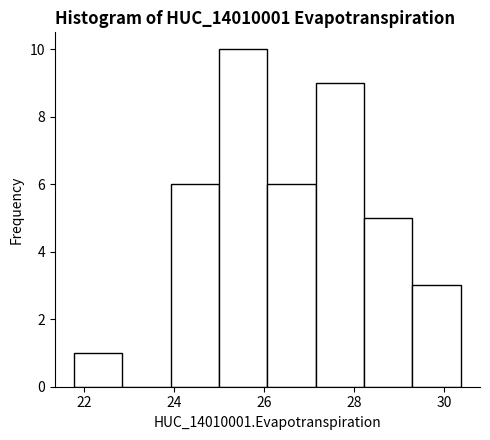

How tall is the bar that spans 29.2 to 30.4 on the x-axis? Neither the bar edges nor the heights are printed on the chart, so give them approximately, as read against the axes.

3